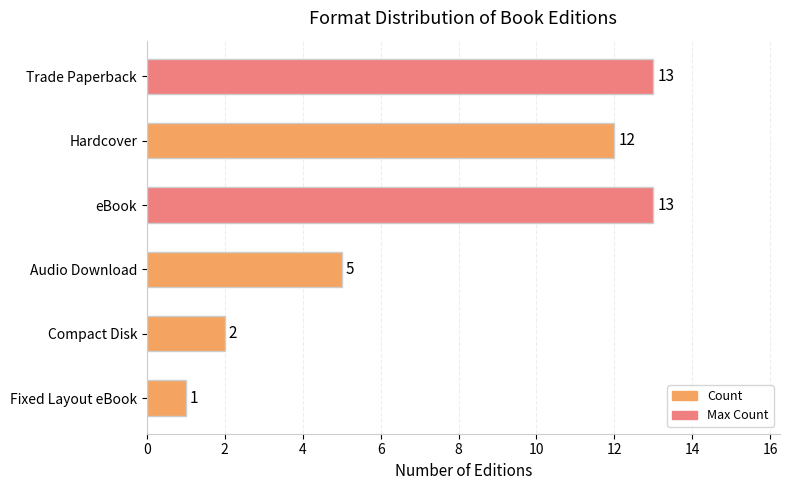

Is it true that the value at eBook is 13?

True